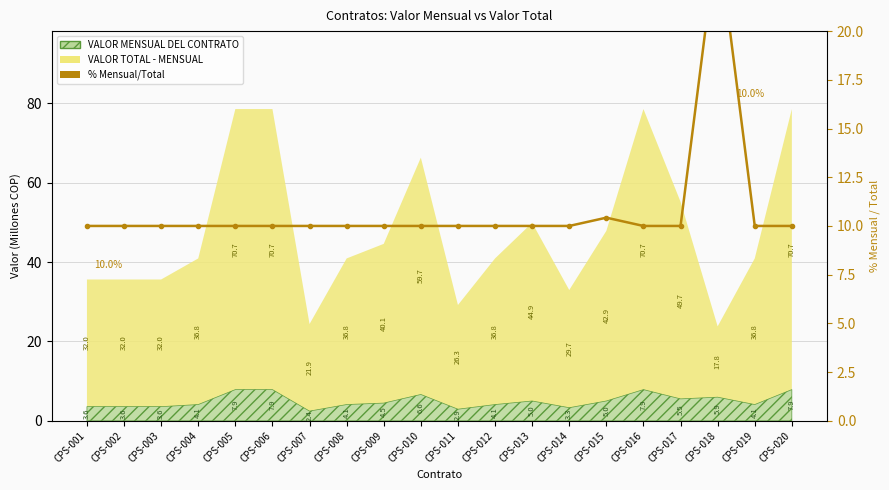

What is the value of the 16th point from the left?

10.0